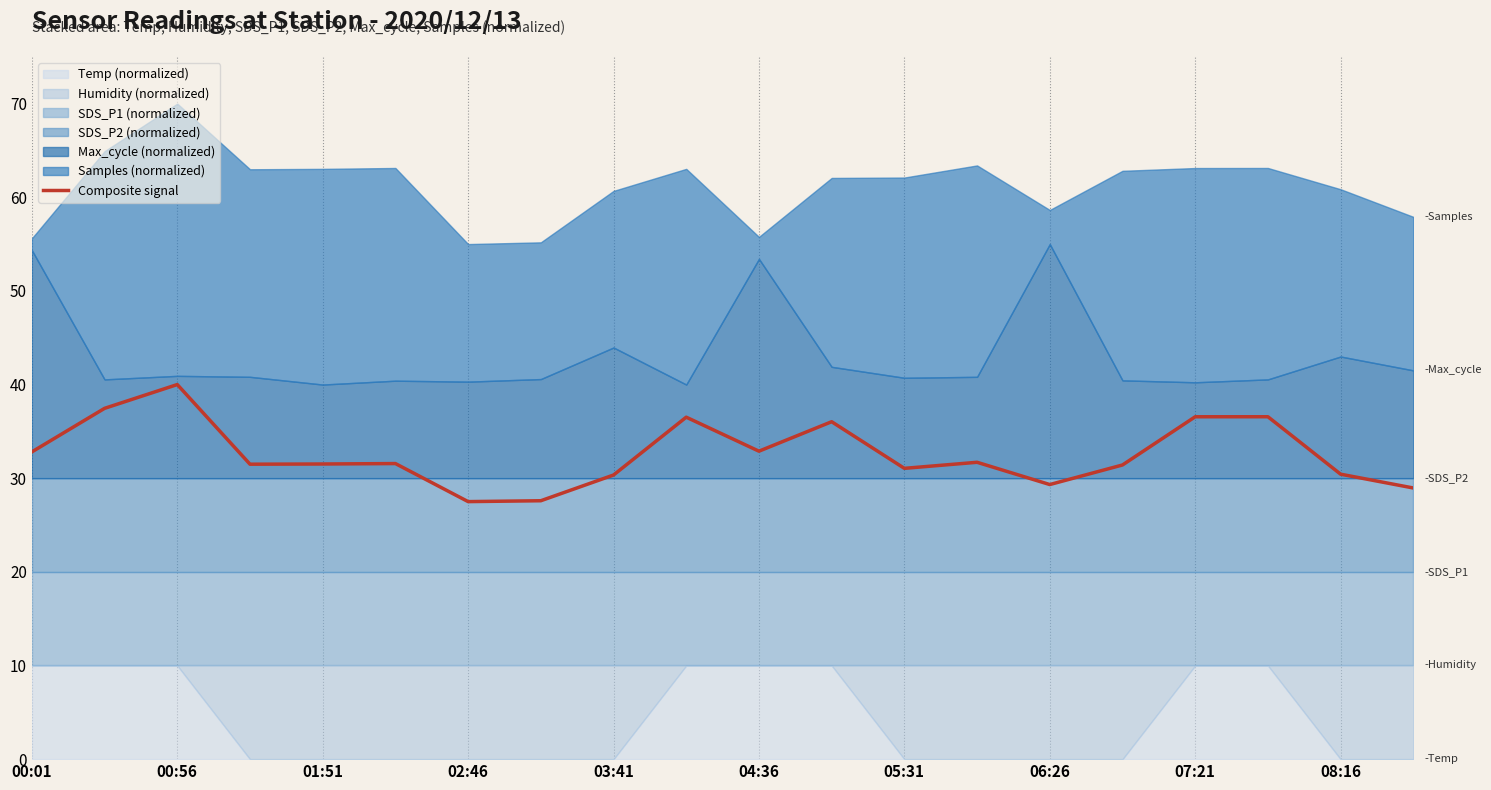

The Composite signal series shows 36.6 at 07:21. True or false?

True